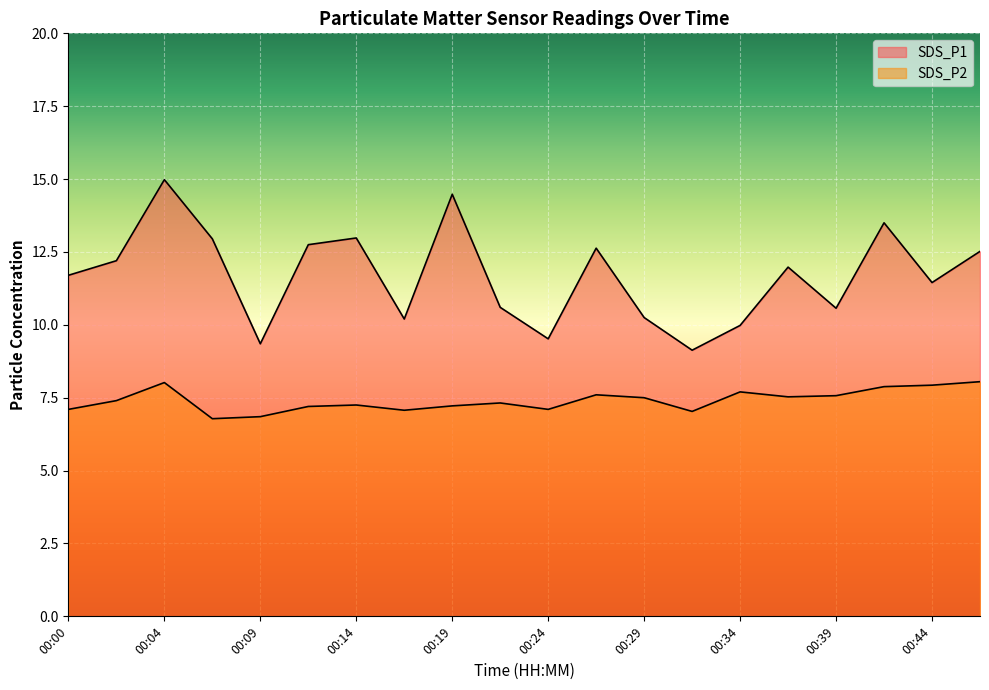

What is the sum of all SDS_P1 values?

233.7